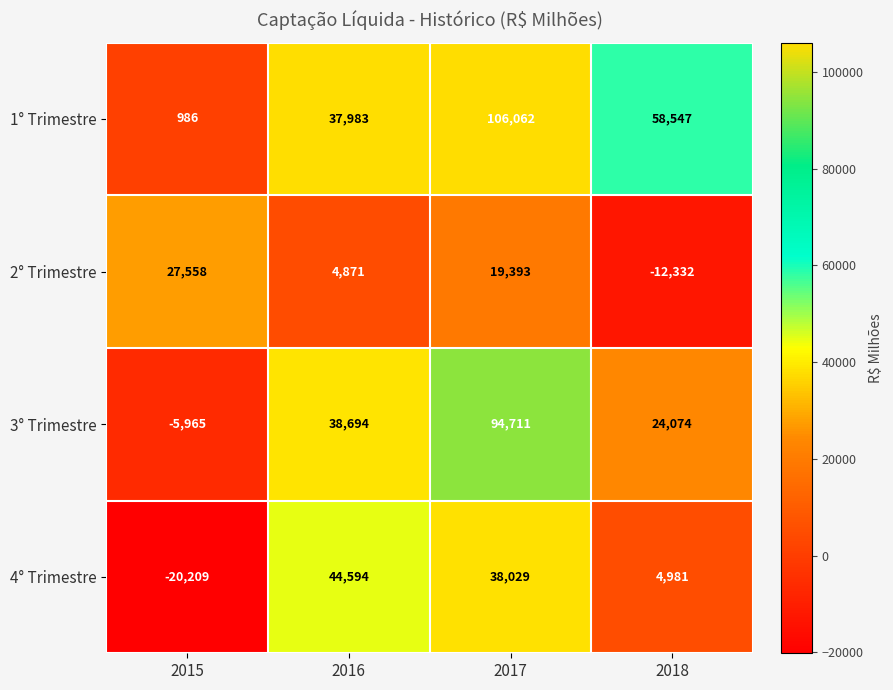

Is it true that 3° Trimestre equals 24074 at 2018?

True